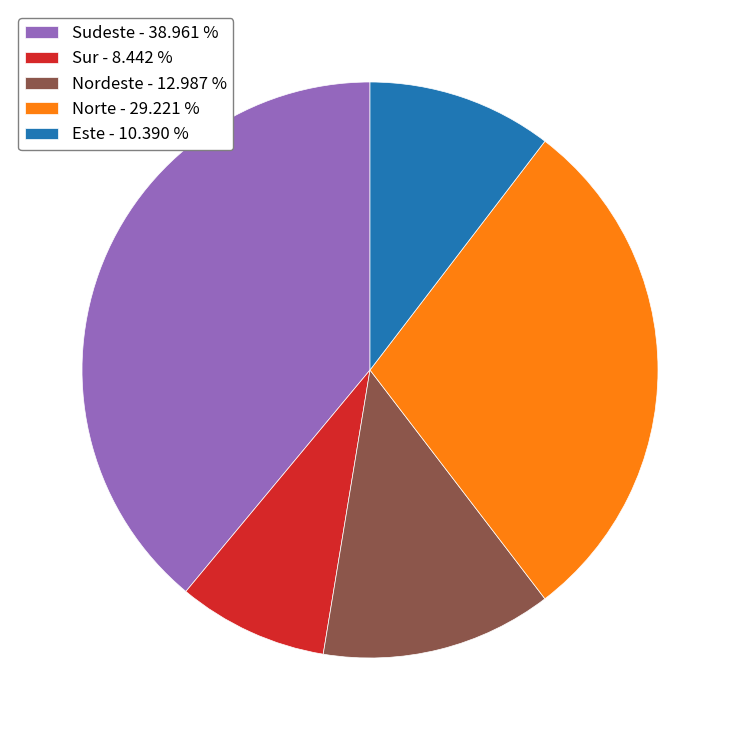

How many slices are in this pie chart?

5